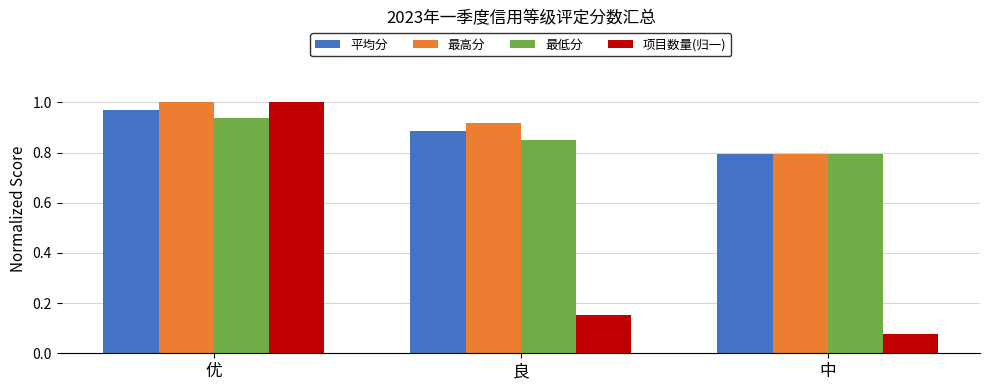

What is the sum of all 平均分 values?

2.6